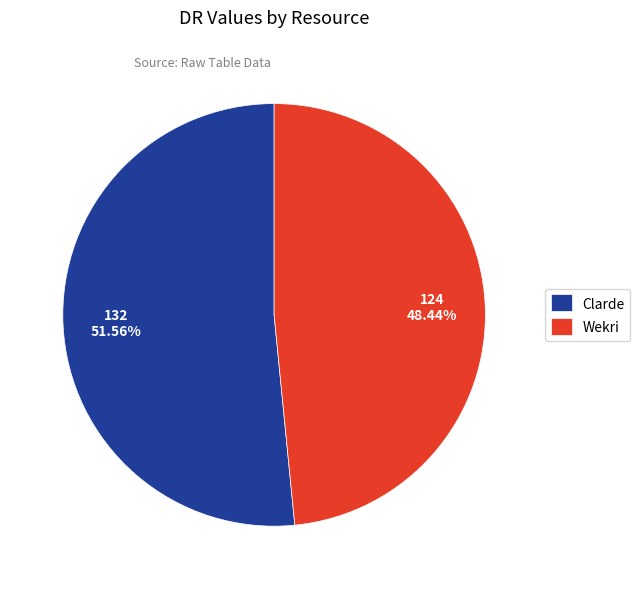

To the nearest percent, what is the difference between the Clarde and Wekri slice percentages?

3%